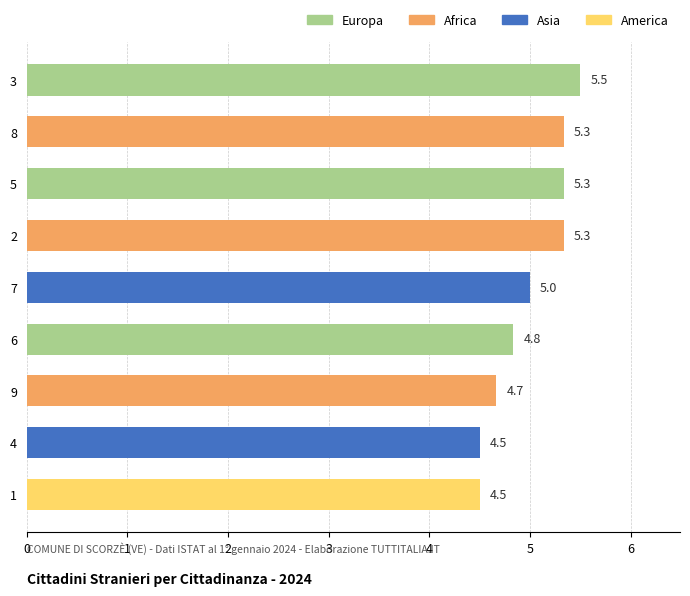

True or false: the data shows 9.5 at 3.

False